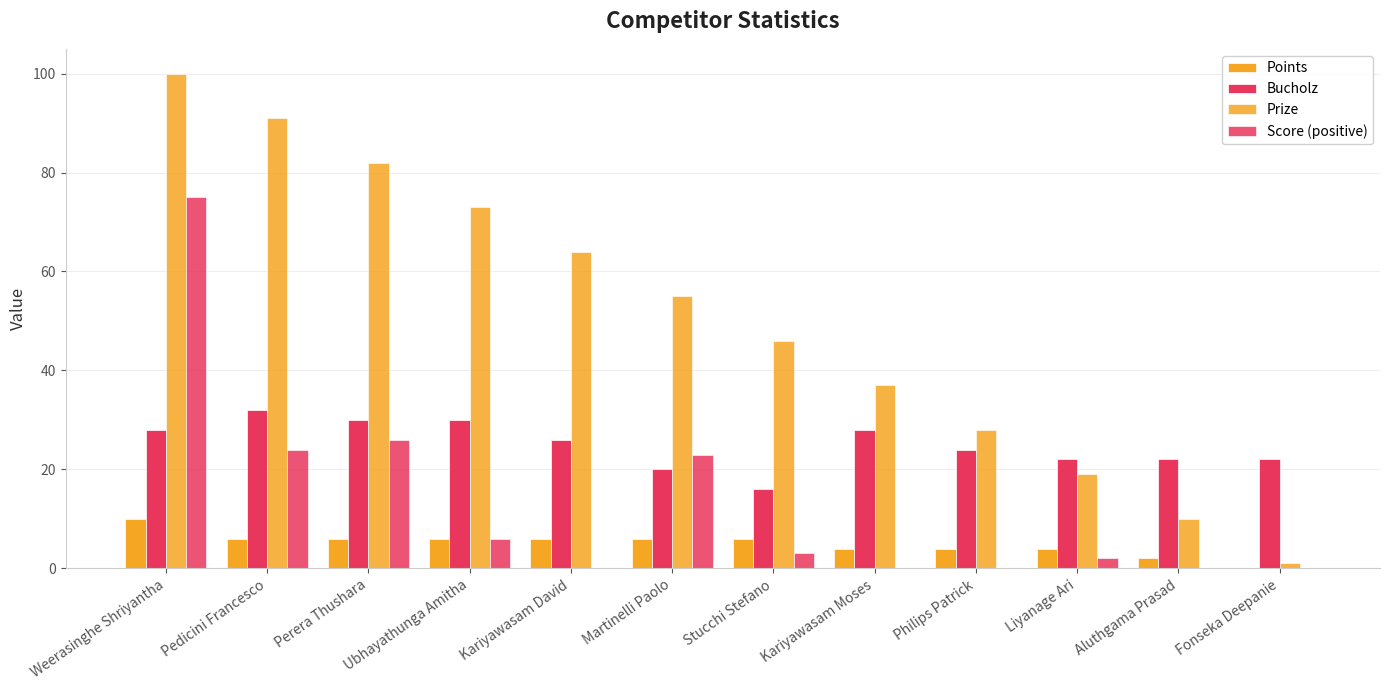

Is the value of Bucholz at Kariyawasam Moses greater than the value of Prize at Perera Thushara?

No